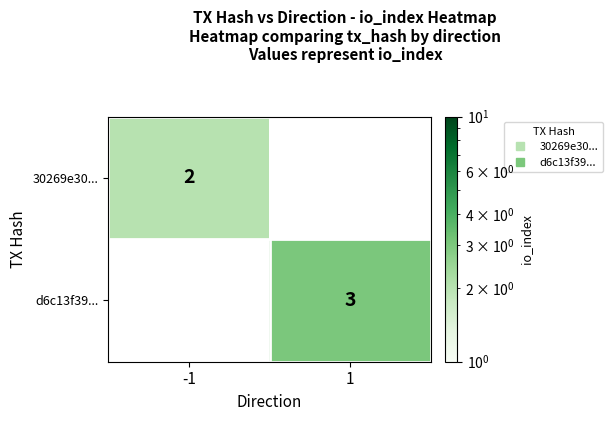

How many values in d6c13f39... are above zero?

1